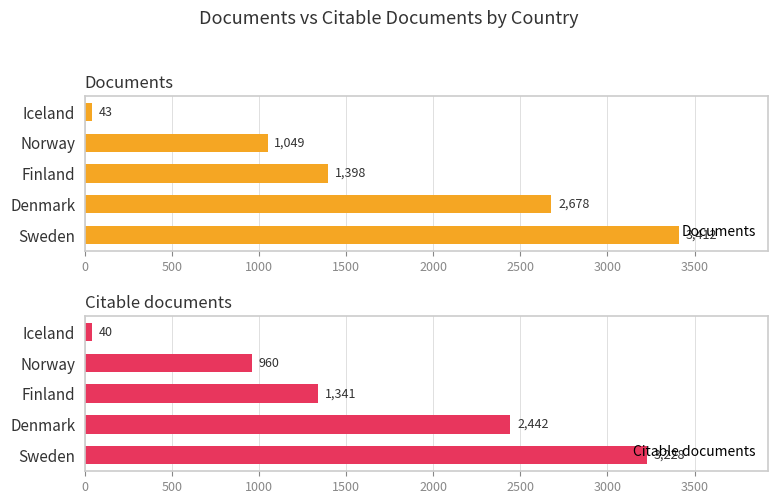

How many Citable documents values are between 960 and 2442?

3